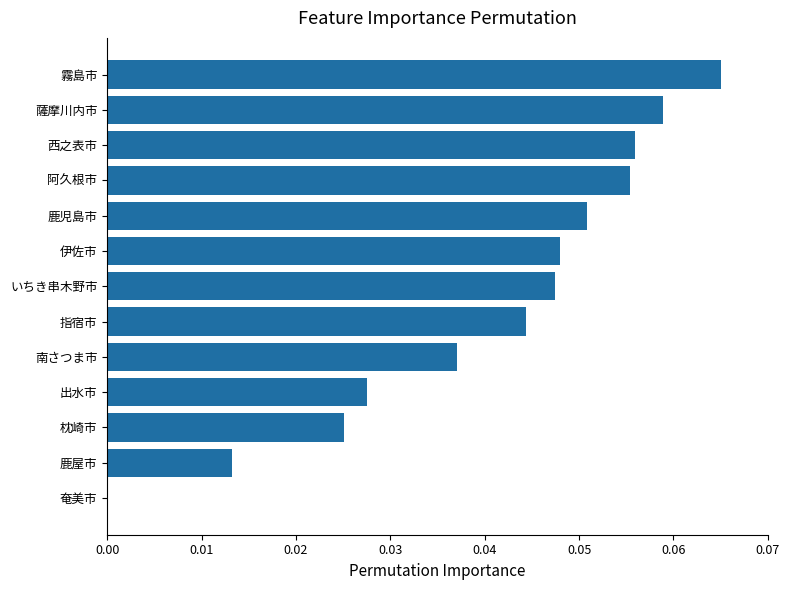

What is the change in value from 奄美市 to 薩摩川内市?

+0.1